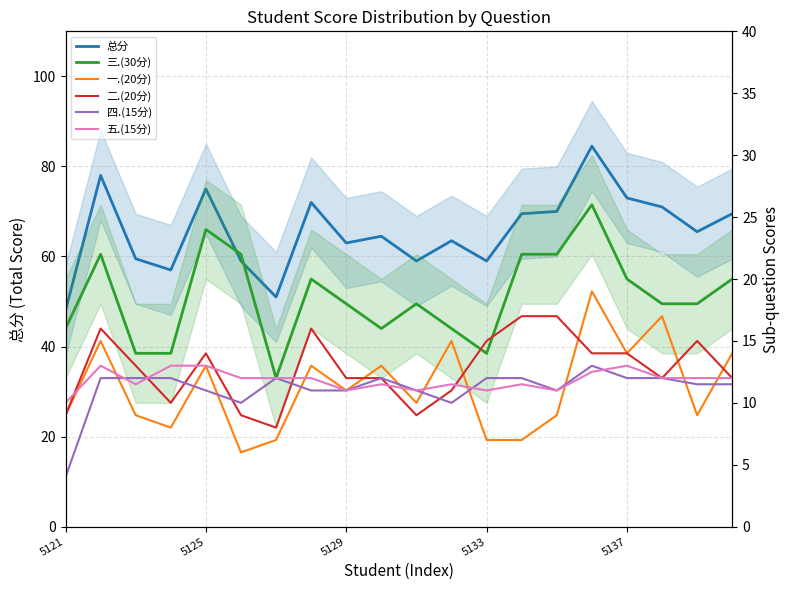

True or false: 一.(20分) has more than 0 interior local peaks.

True